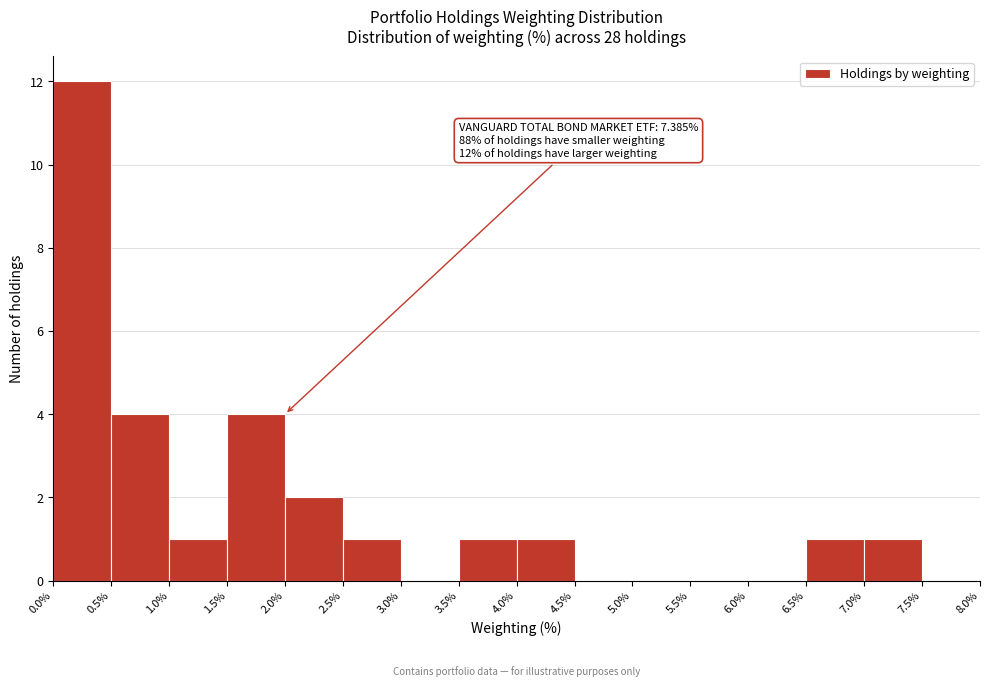

Which range on the x-axis has the tallest bar?

0.0% to 0.5%